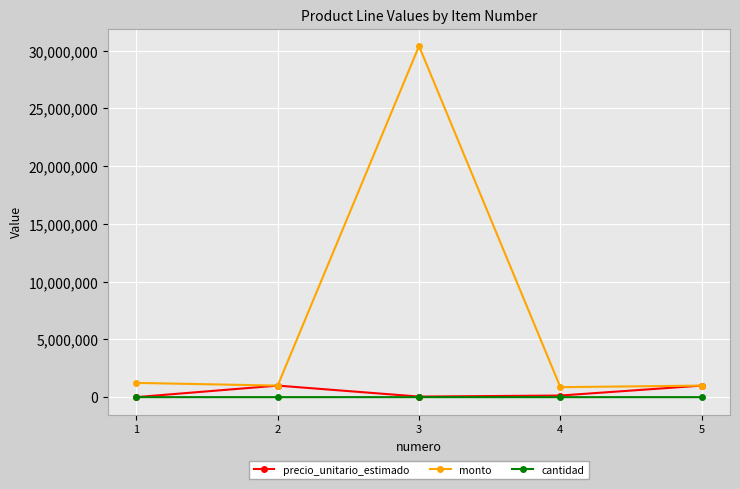

How many lines are shown in the chart?

3